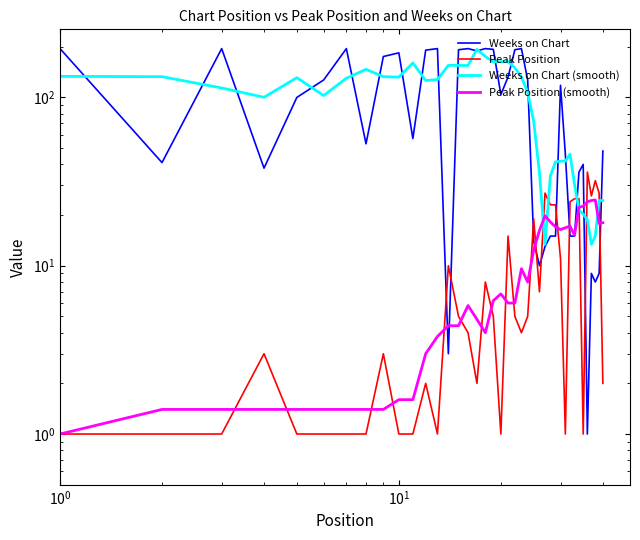

Rank the series by their maximum value, from highest to lowest.

Weeks on Chart, Weeks on Chart (smooth), Peak Position, Peak Position (smooth)